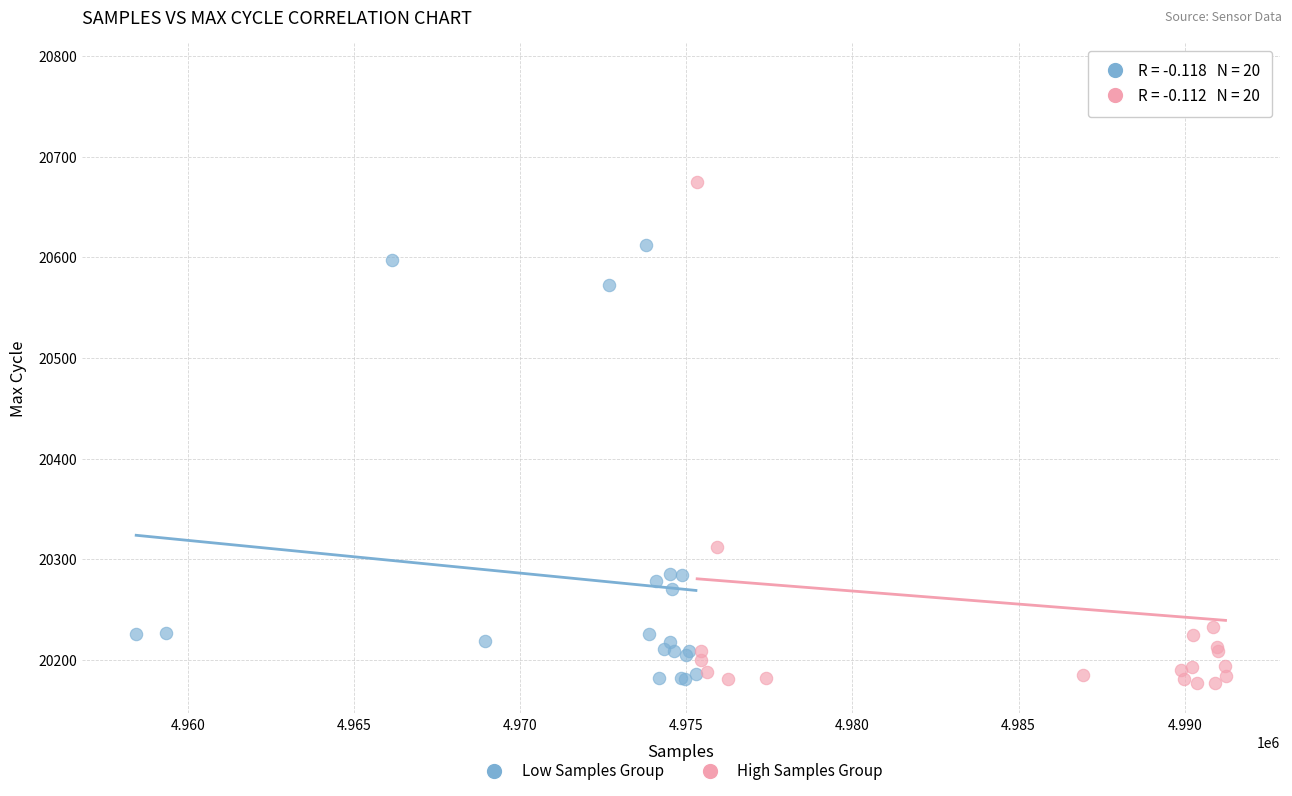

Which series reaches the maximum Y coordinate?

High Samples Group